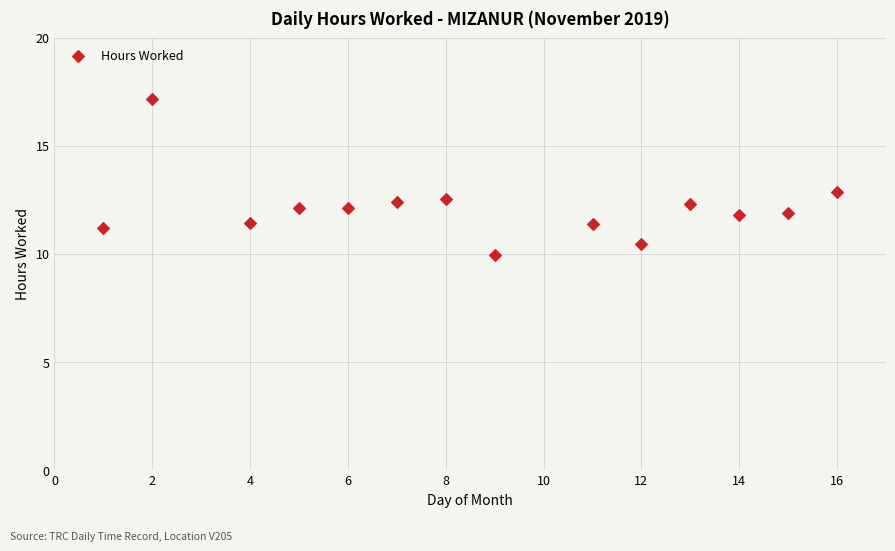

What is the range of X values (max minus min)?

15.0